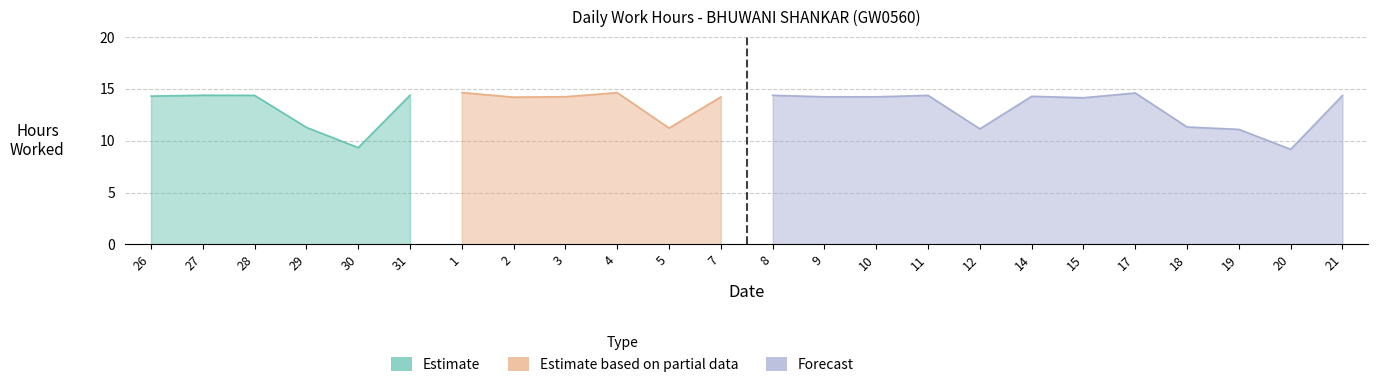

How many categories are shown in the chart?

24